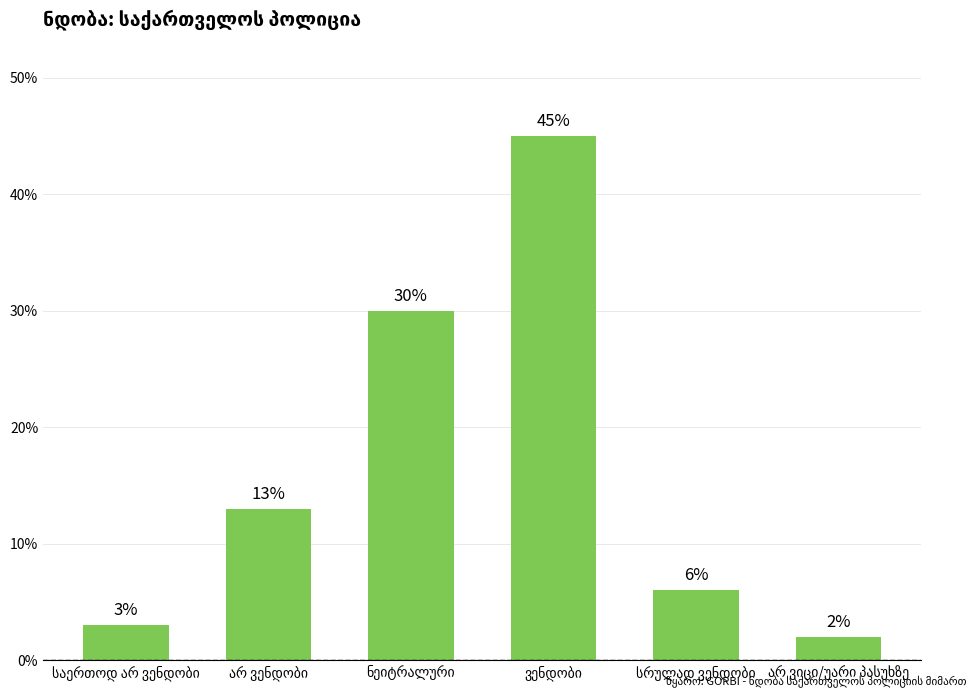

What is the minimum value shown in the chart?

2